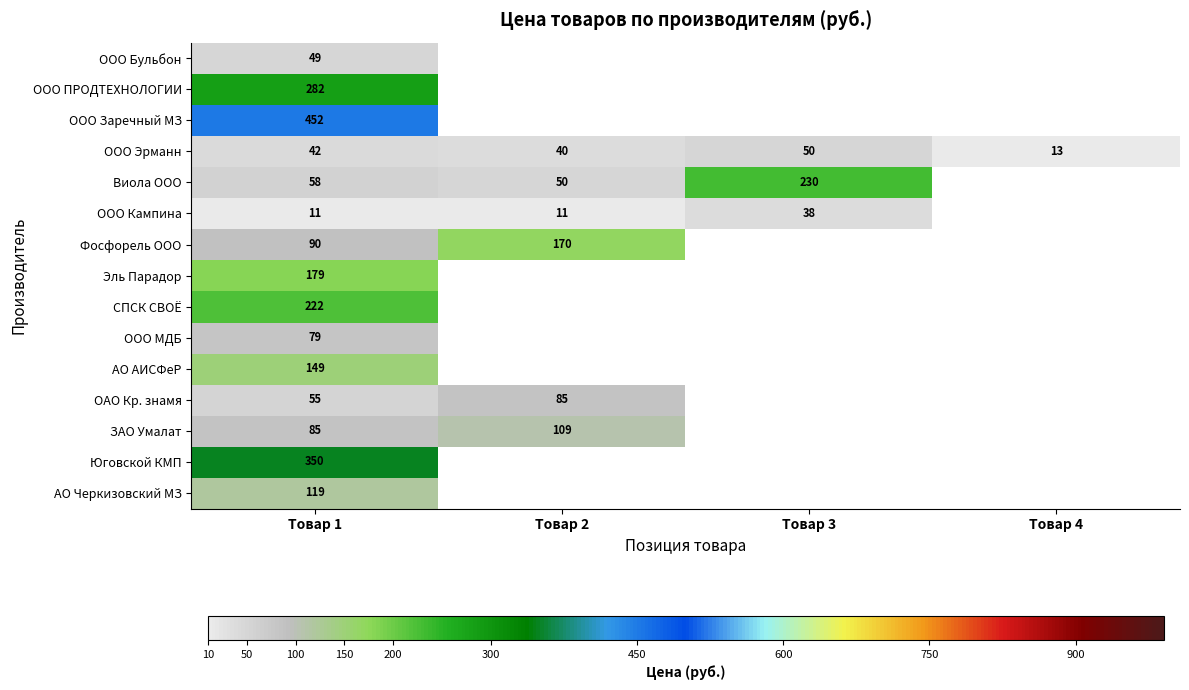

True or false: ООО Бульбон has a value of 69 at Товар 1.

False